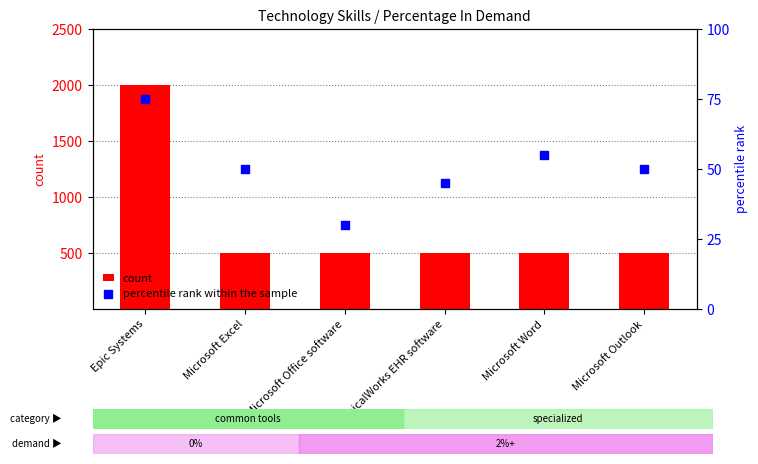

Which series contains the lowest Y value?

percentile rank within the sample